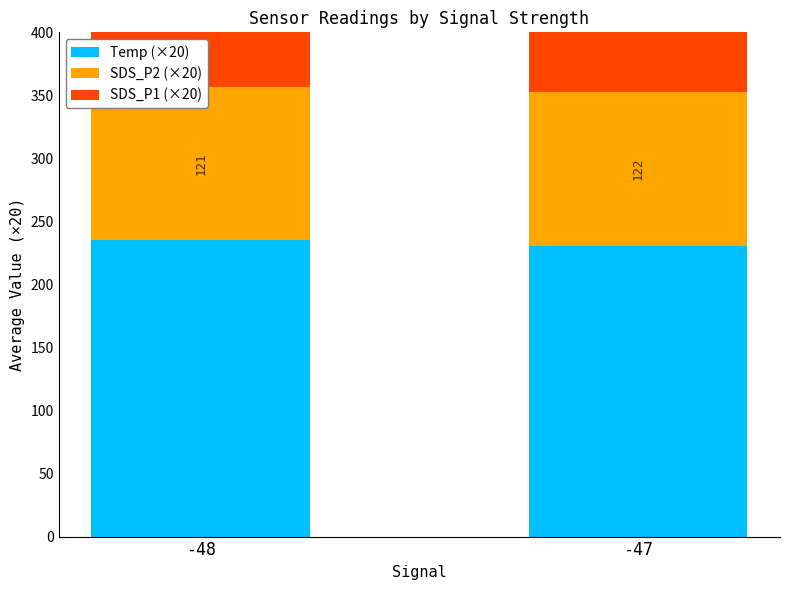

What is the minimum value shown in the chart?

121.4